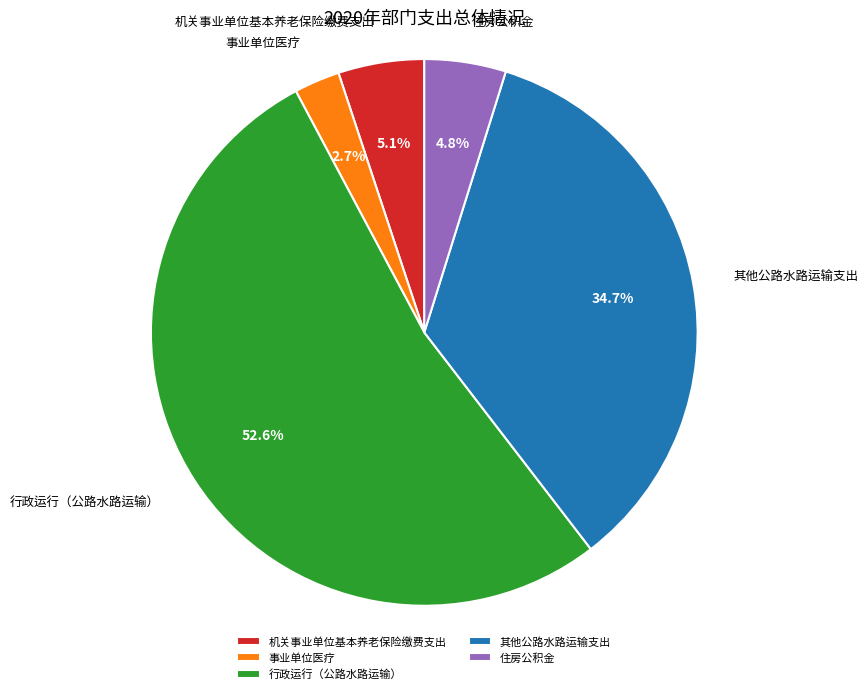

How many segments does this pie chart have?

5